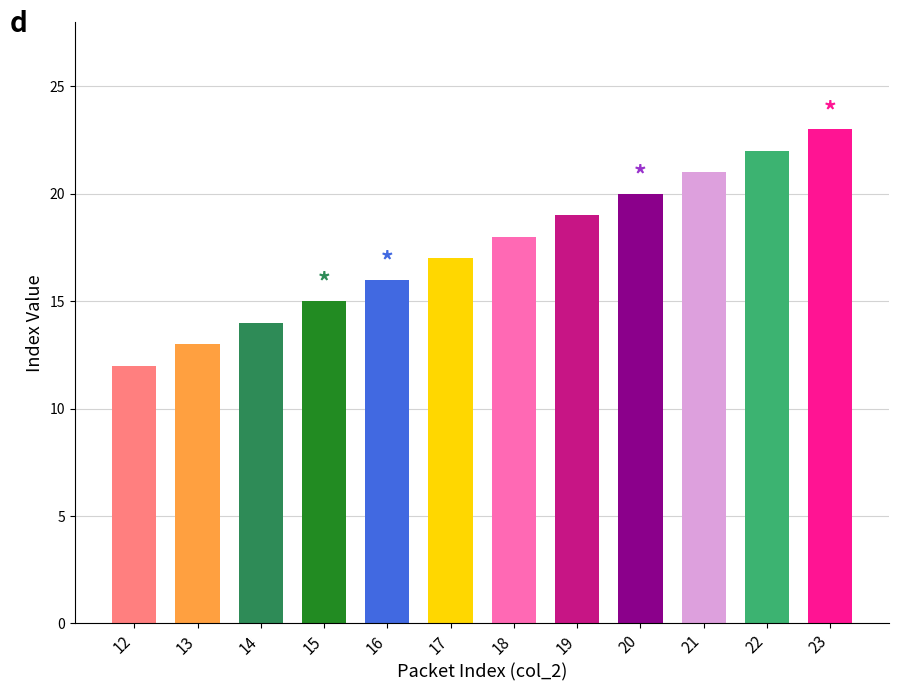

What is the change in value from 13 to 18?

+5